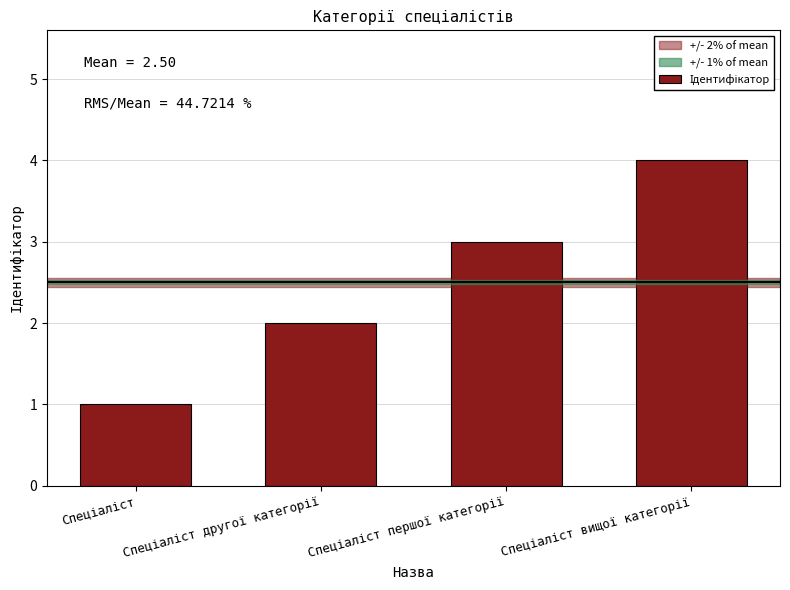

What is the greatest value displayed?

4